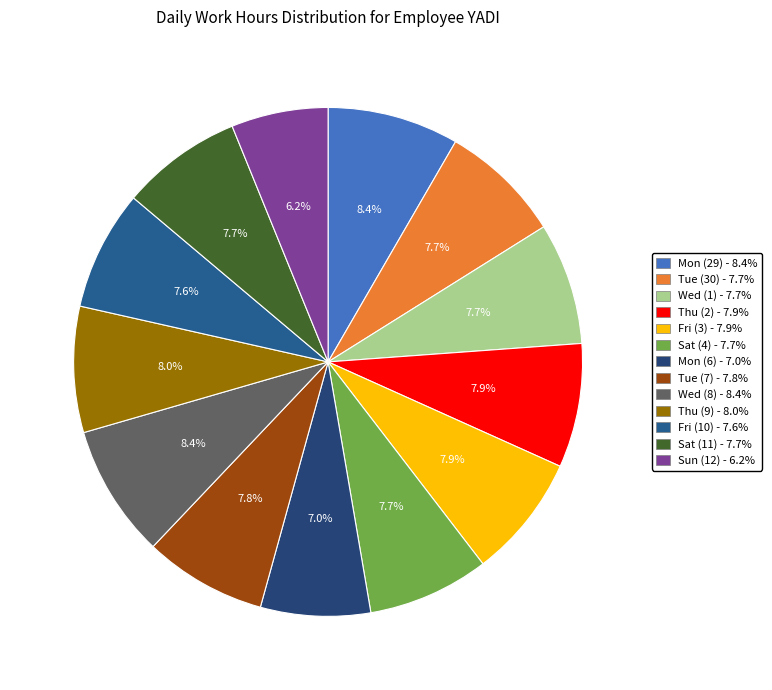

Which category has the biggest portion of the pie?

Wed (8)